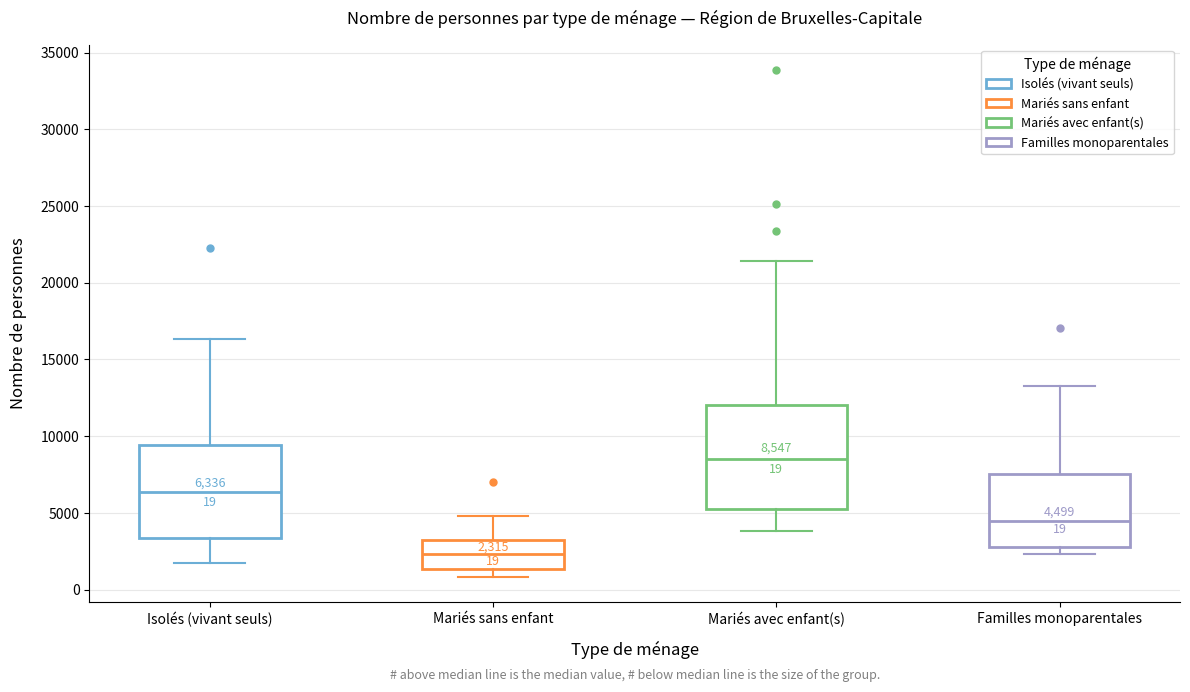

Which box's median line is the lowest?

Mariés sans enfant